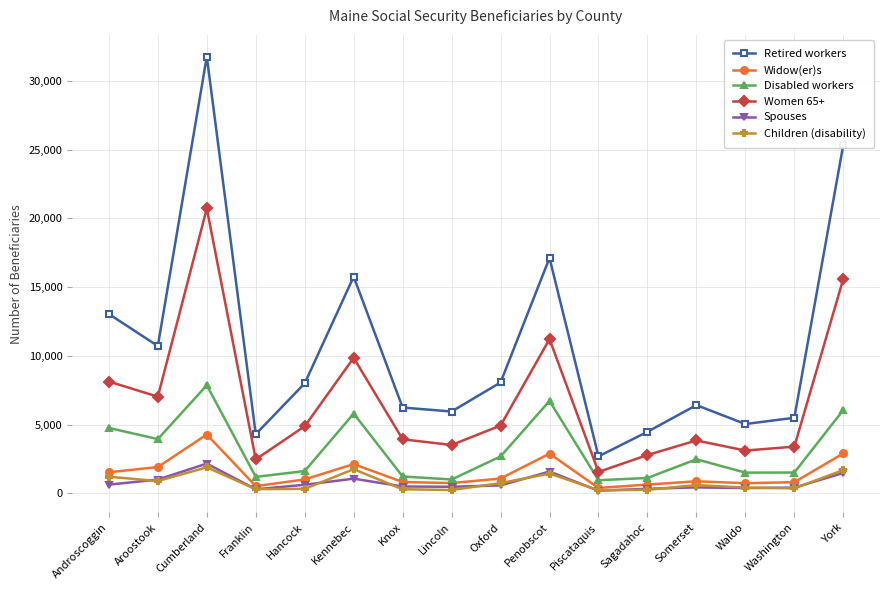

Where is the first local minimum for Retired workers?

Aroostook